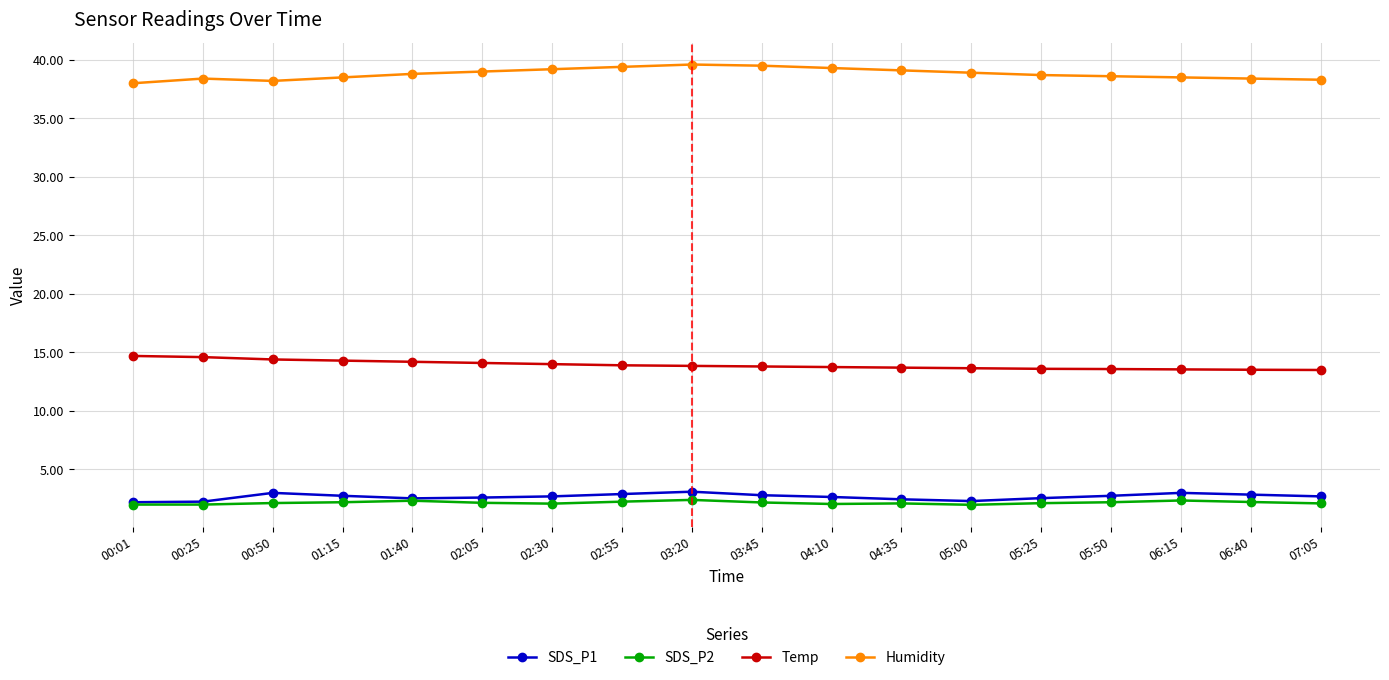

Is the value of SDS_P2 at 04:35 greater than the value of Temp at 06:15?

No